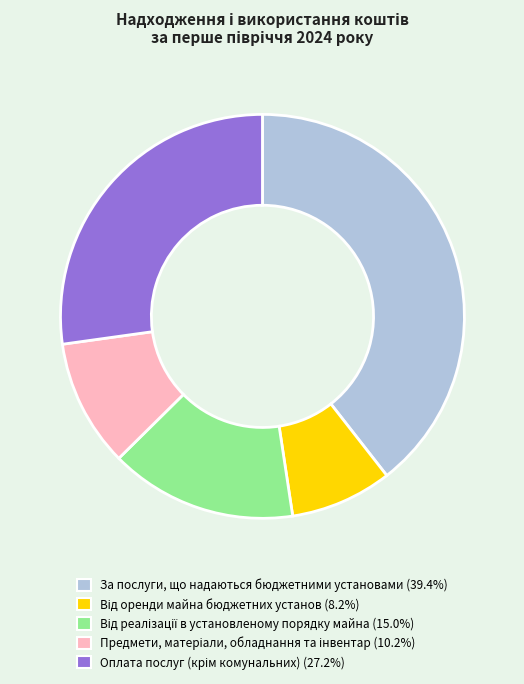

Is there any slice that represents more than half of the pie?

No